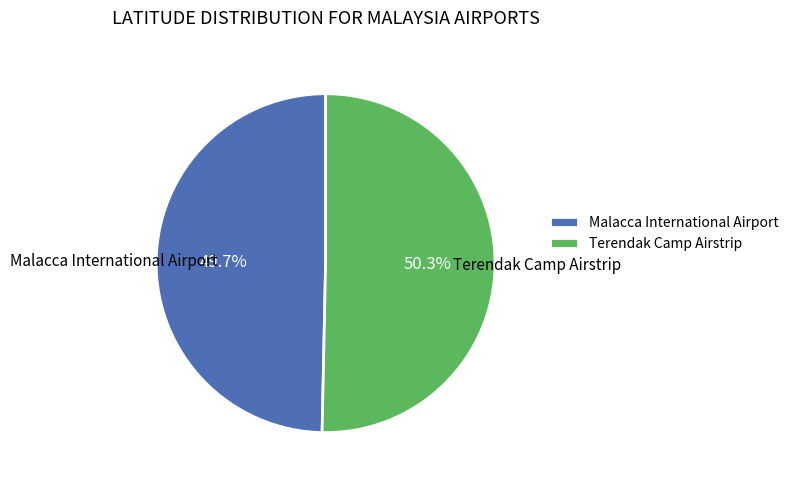

How much of the chart is everything except Malacca International Airport?

50.3%